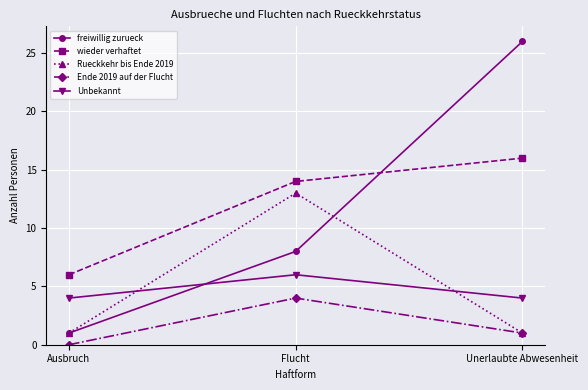

List the series in order of their peak value, lowest first.

Ende 2019 auf der Flucht, Unbekannt, Rueckkehr bis Ende 2019, wieder verhaftet, freiwillig zurueck